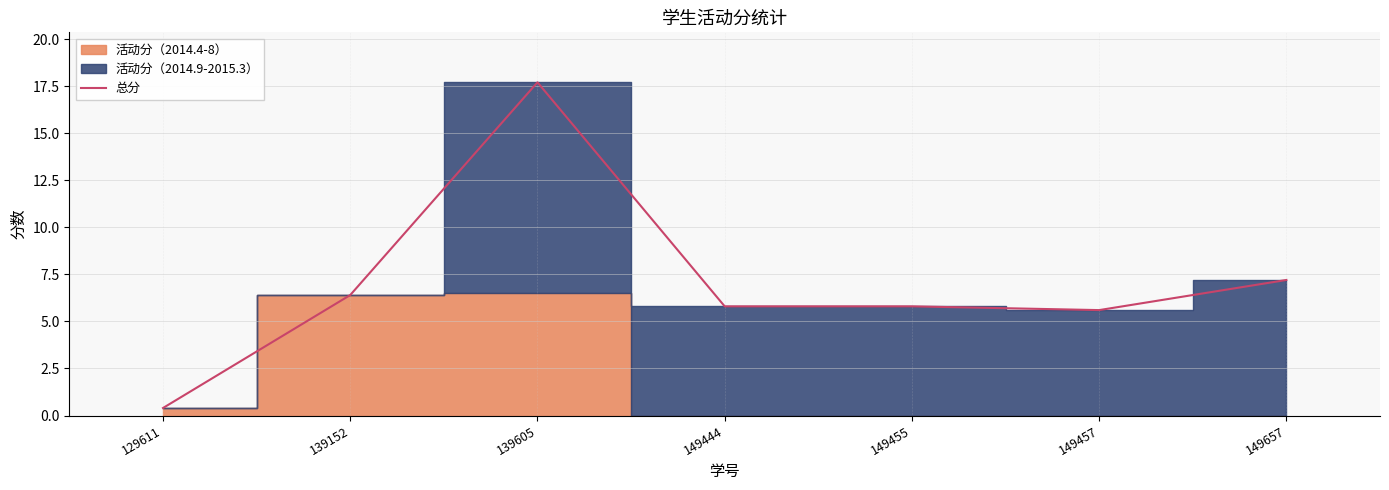

Reading left to right, list all the values displayed in this chart.

0.4	6.4	17.7	5.8	5.8	5.6	7.2